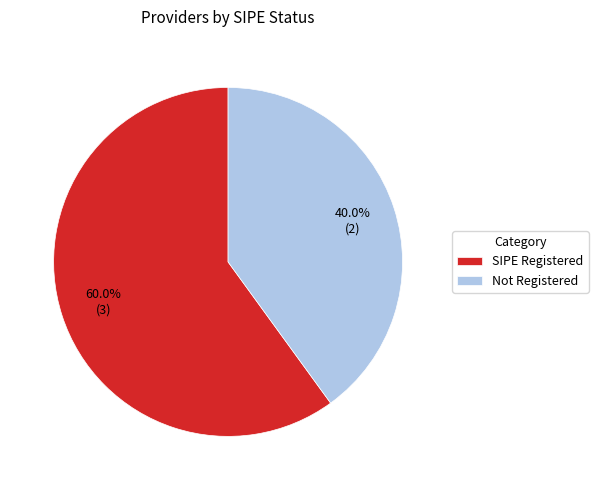

Rank the categories by value from highest to lowest.

SIPE Registered, Not Registered